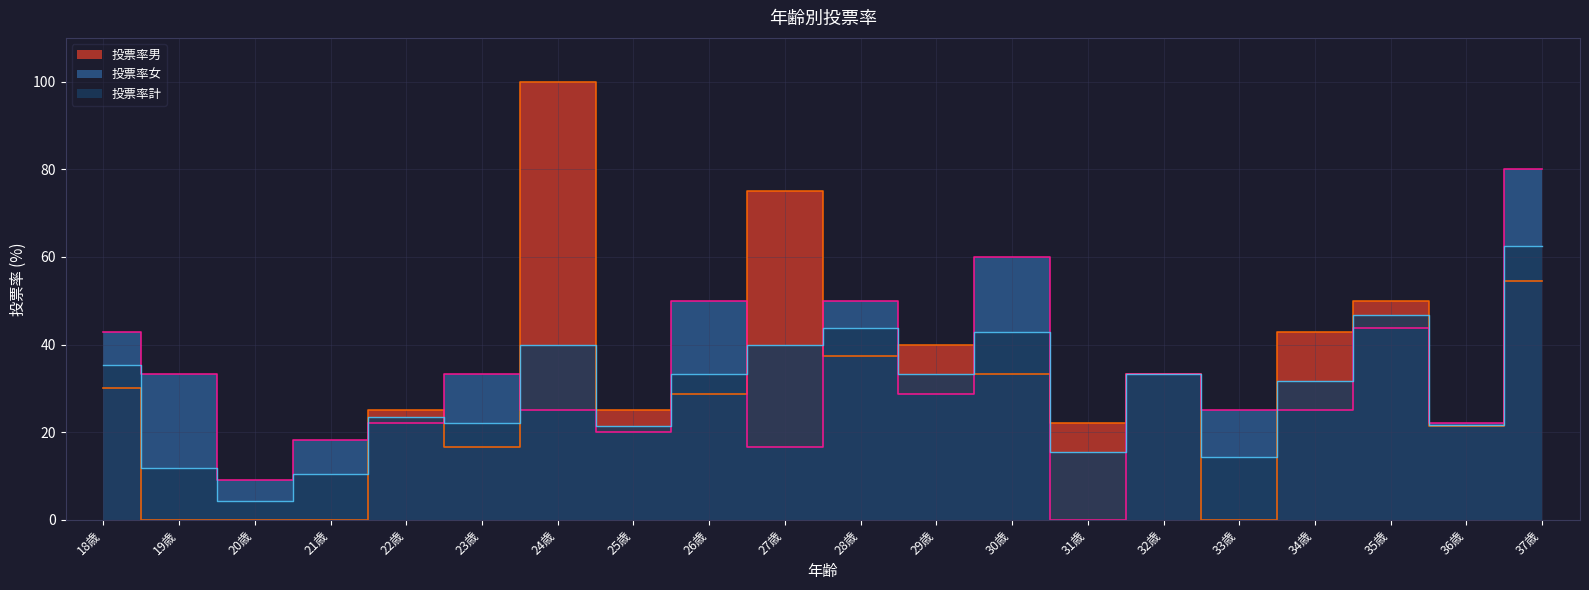

How many intersections are there between 投票率女 and 投票率計?

11